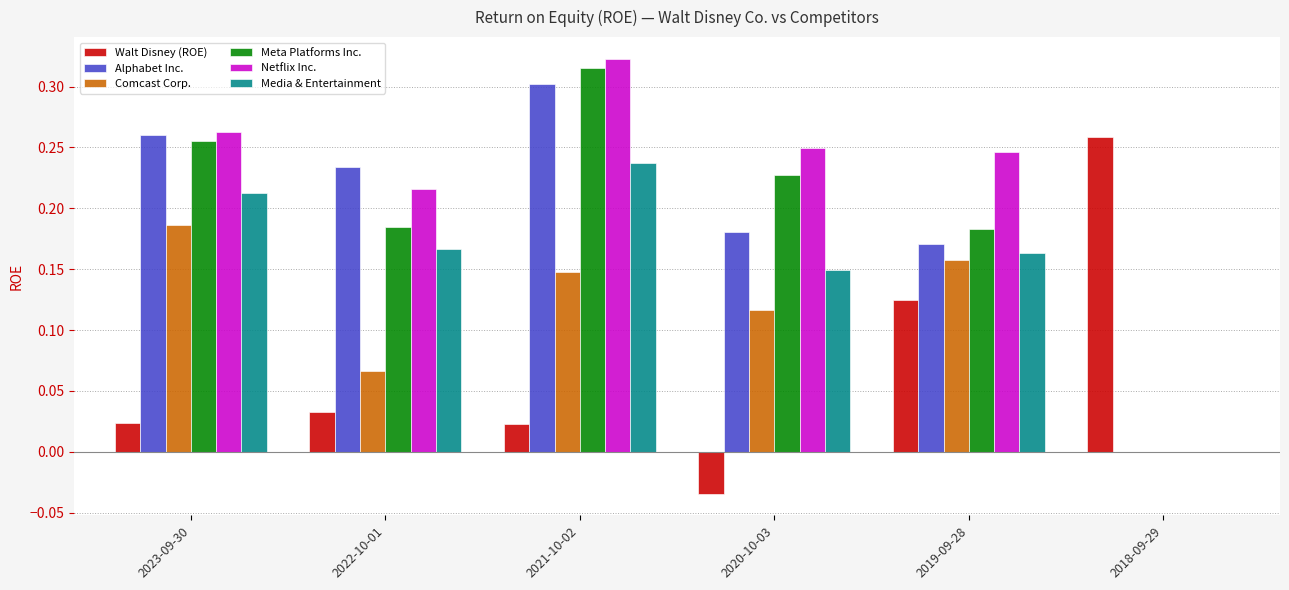

At which category is the sum across all series the highest?

2021-10-02